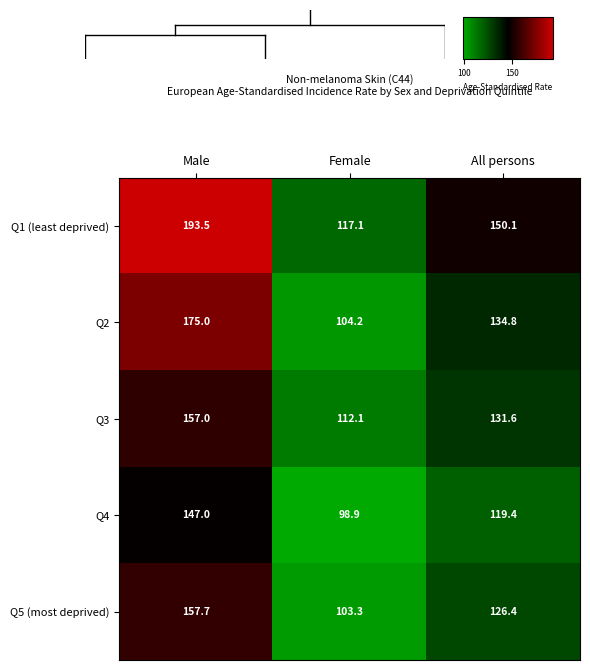

Rank the series by their maximum value, from lowest to highest.

Q4, Q3, Q5 (most deprived), Q2, Q1 (least deprived)